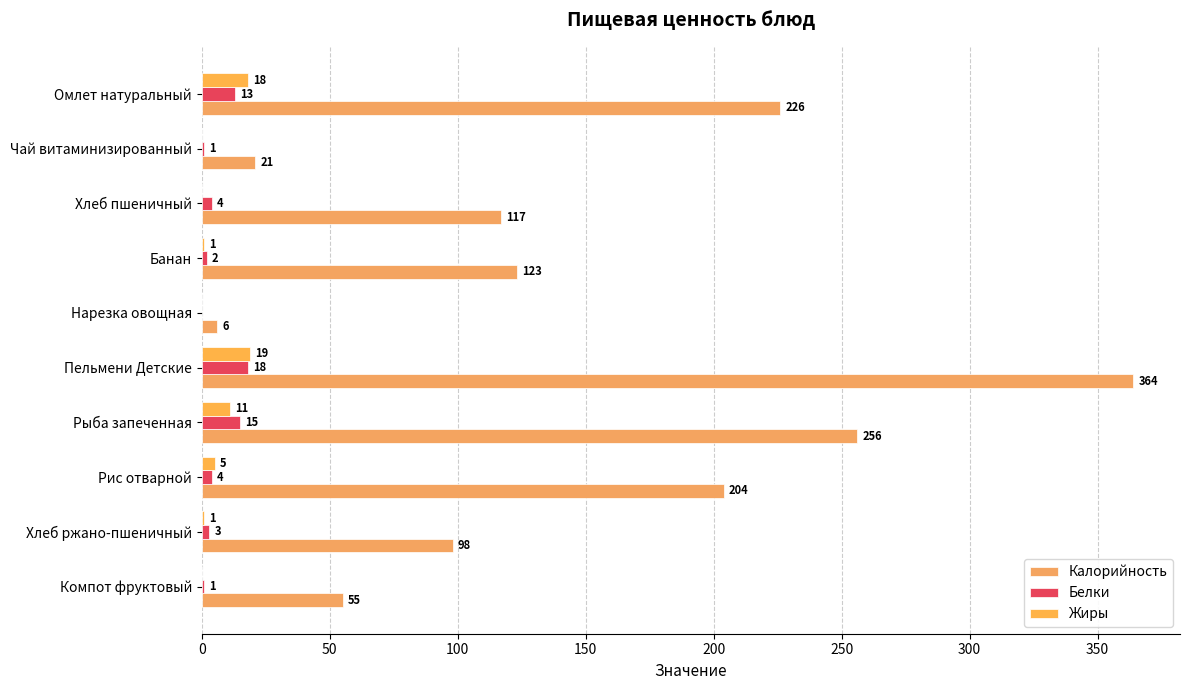

What is the sum of all Калорийность values?

1470